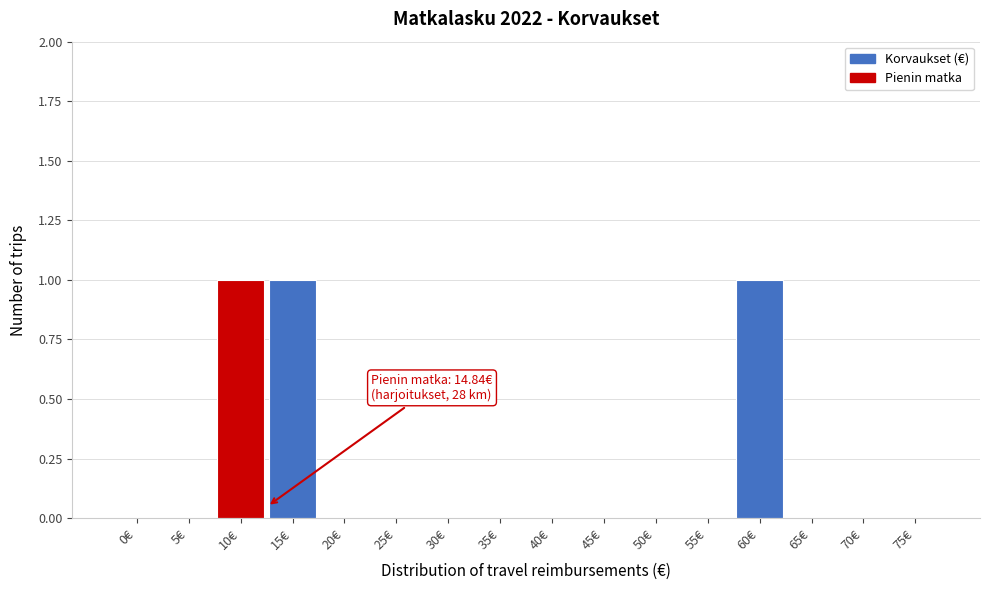

Reading left to right, transcribe all the data shown in this chart.

0€=0	5€=0	10€=1	15€=1	20€=0	25€=0	30€=0	35€=0	40€=0	45€=0	50€=0	55€=0	60€=1	65€=0	70€=0	75€=0